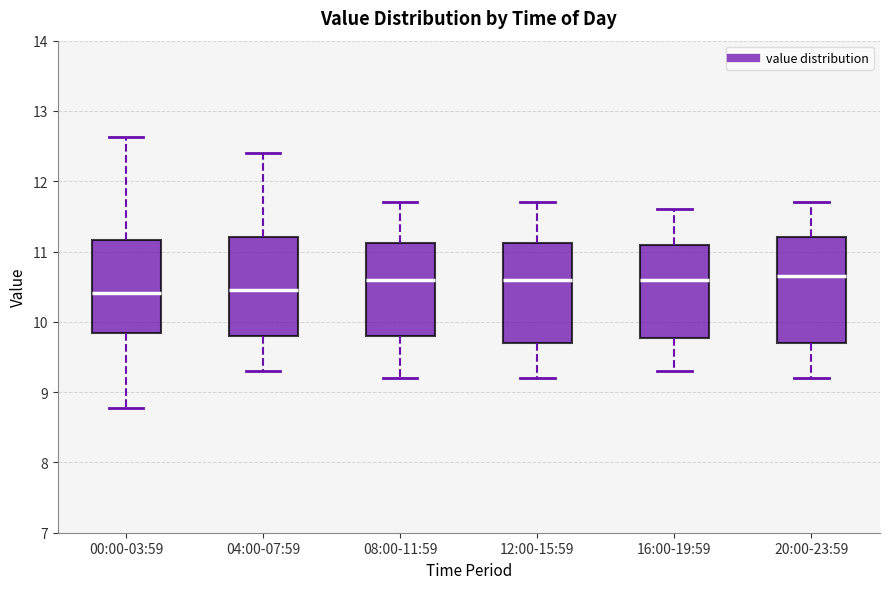

Where does the median line of the box for 00:00-03:59 sit on the y-axis? The values are not printed on the chart, so give them approximately, as read against the axis.

10.4